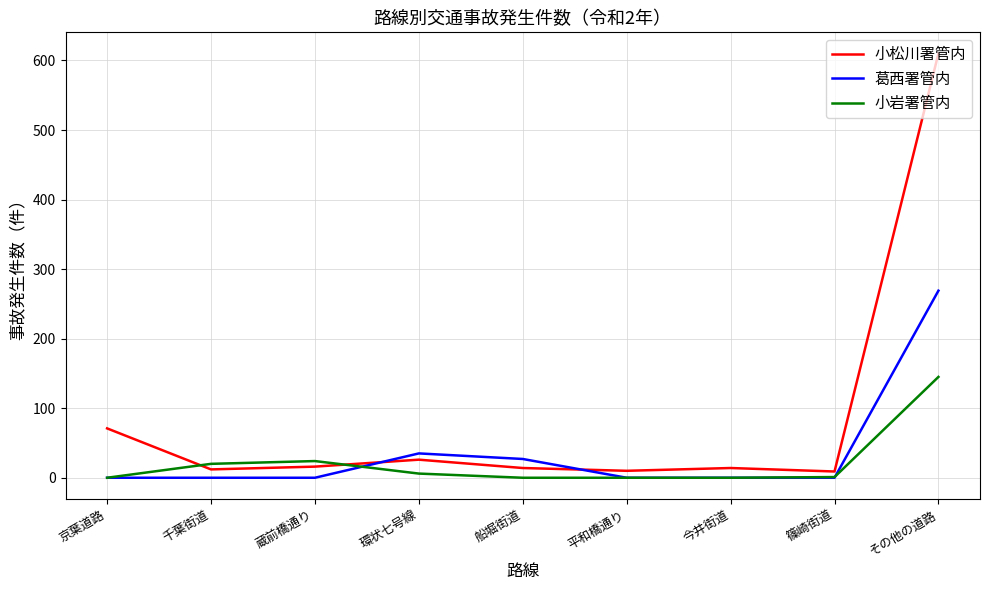

Is the value of 小松川署管内 at 千葉街道 greater than the value of 葛西署管内 at 篠崎街道?

Yes